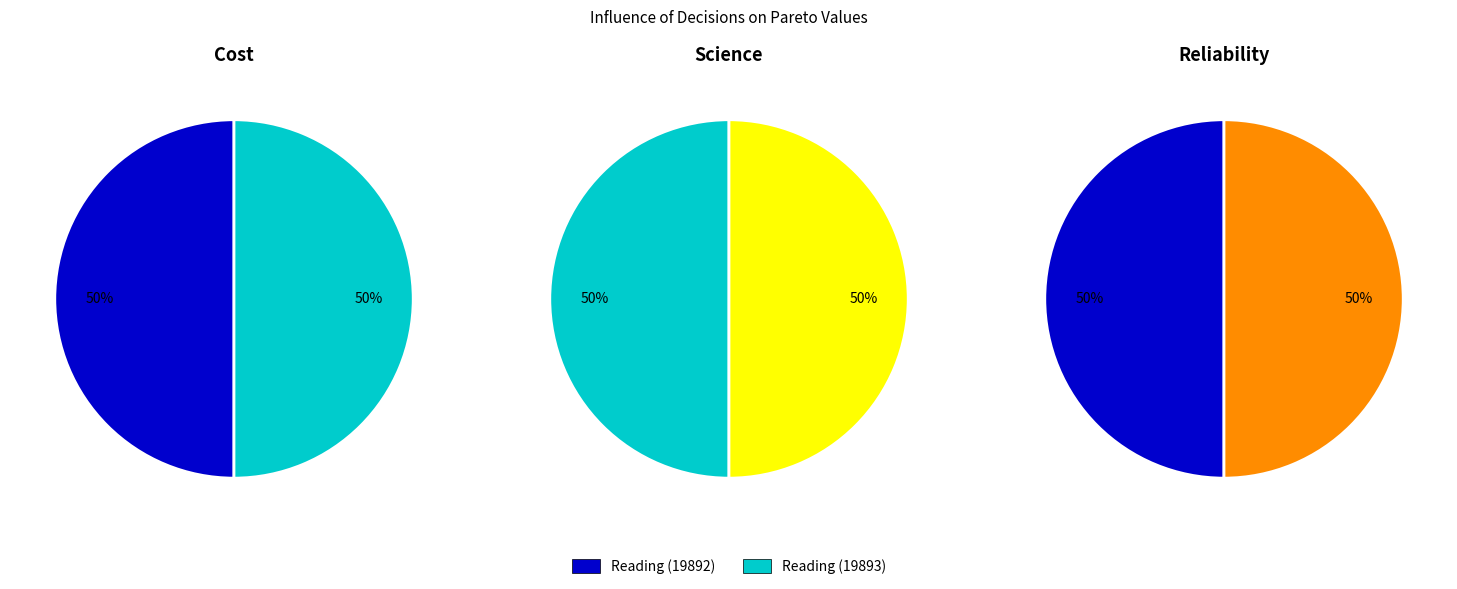

Rank the categories by value from lowest to highest.

Reading (19892), Reading (19893)